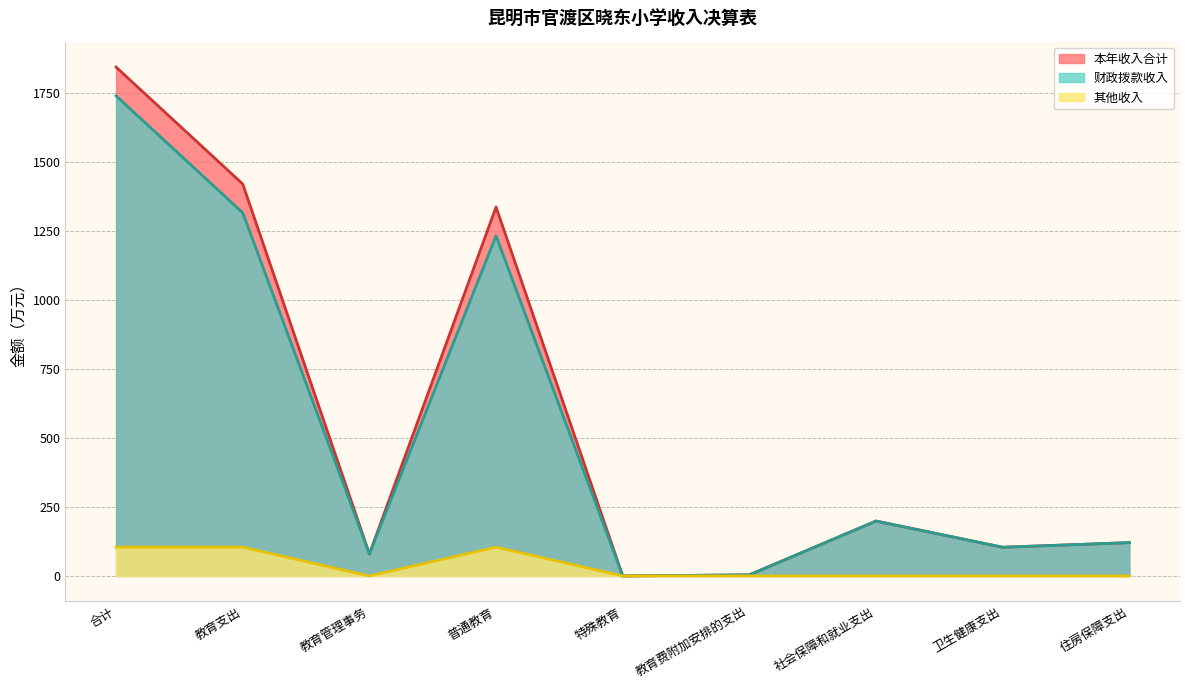

Where is 其他收入 nearest to the value 52?

教育管理事务